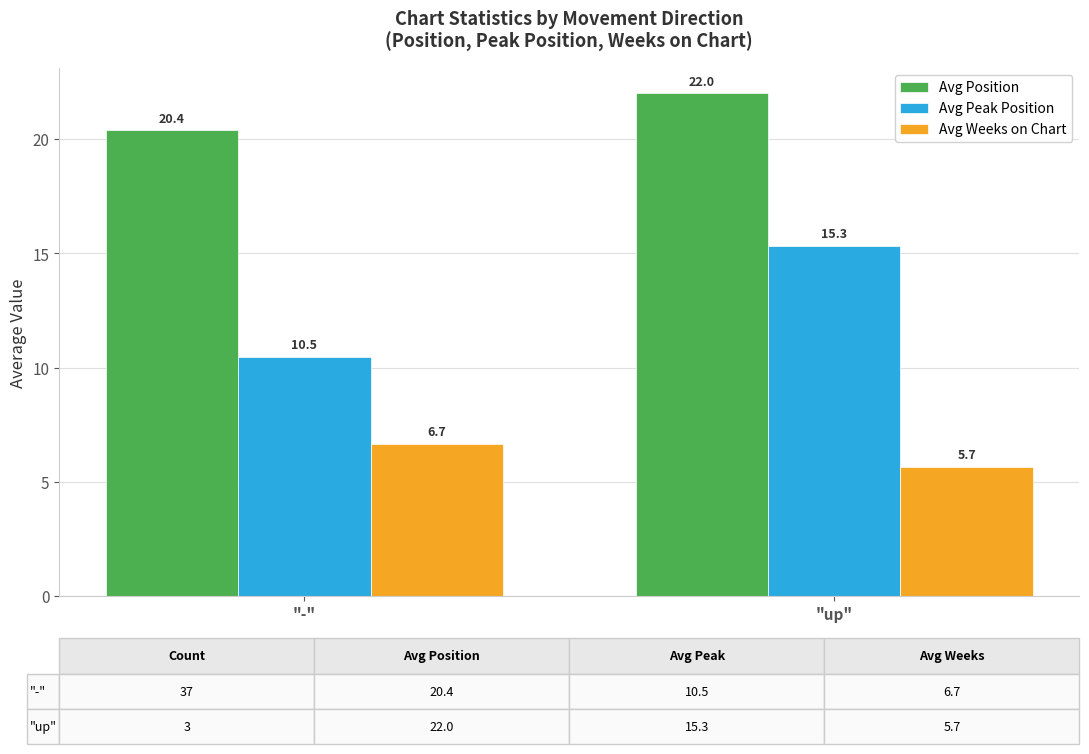

Are the bars grouped side by side (vs. stacked)?

Yes